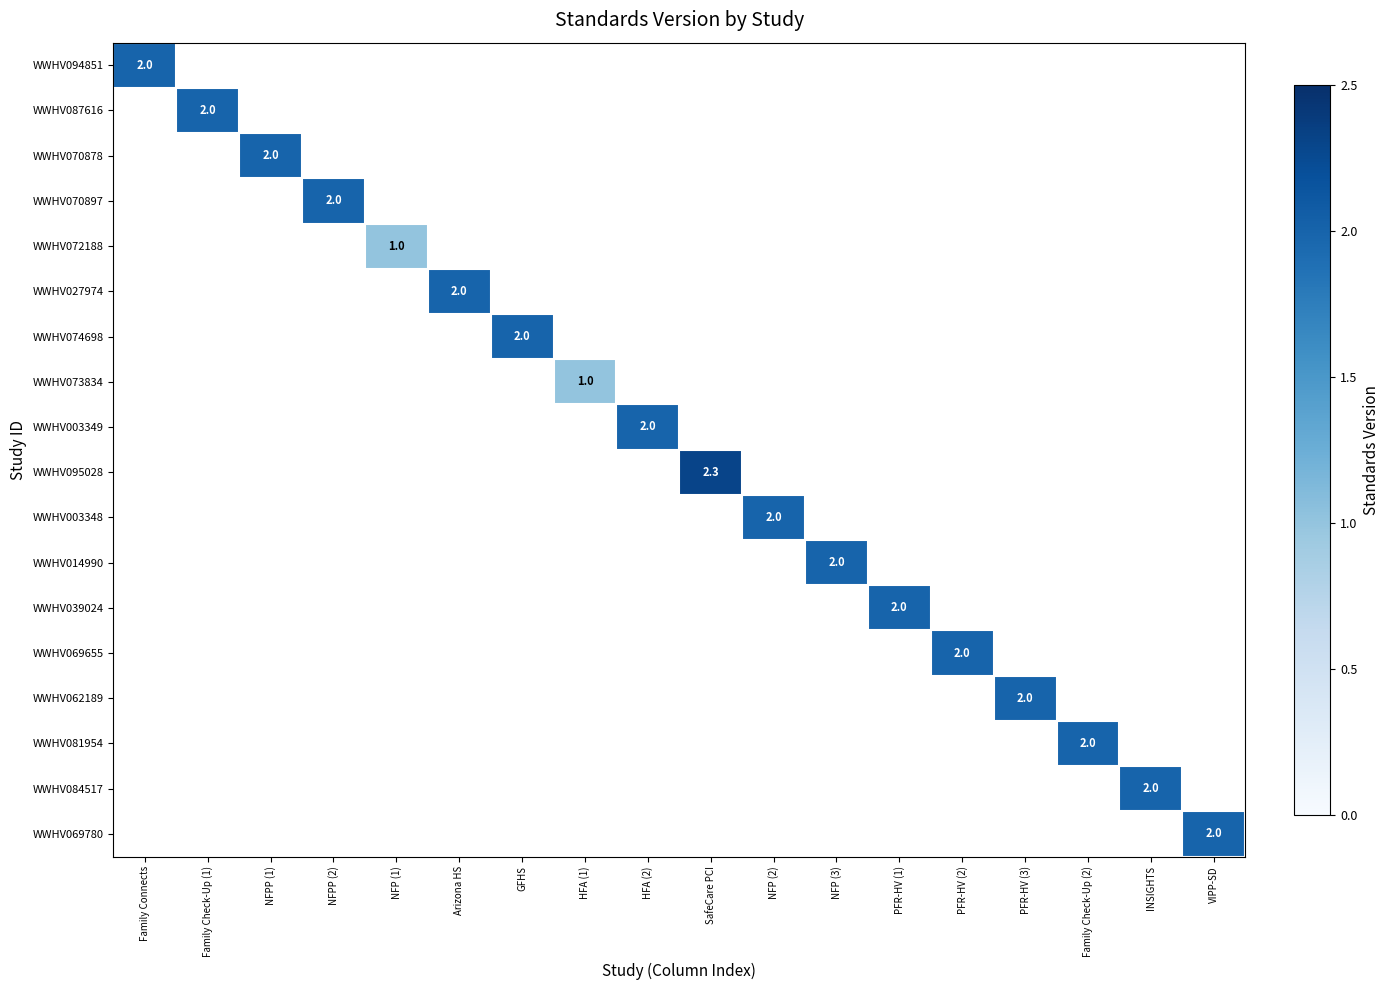

Rank the series by their maximum value, from highest to lowest.

WWHV095028, WWHV094851, WWHV087616, WWHV070878, WWHV070897, WWHV027974, WWHV074698, WWHV003349, WWHV003348, WWHV014990, WWHV039024, WWHV069655, WWHV062189, WWHV081954, WWHV084517, WWHV069780, WWHV072188, WWHV073834